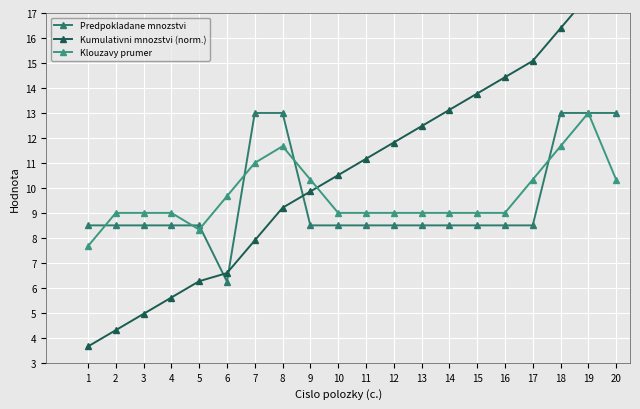

Reading right to left, what are all the values shown in this chart?

Predpokladane mnozstvi: 20=13.0	19=13.0	18=13.0	17=8.5	16=8.5	15=8.5	14=8.5	13=8.5	12=8.5	11=8.5	10=8.5	9=8.5	8=13.0	7=13.0	6=6.2	5=8.5	4=8.5	3=8.5	2=8.5	1=8.5
Kumulativni mnozstvi (norm.): 20=19.0	19=17.7	18=16.4	17=15.1	16=14.4	15=13.8	14=13.1	13=12.5	12=11.8	11=11.2	10=10.5	9=9.9	8=9.2	7=7.9	6=6.6	5=6.3	4=5.6	3=5.0	2=4.3	1=3.7
Klouzavy prumer: 20=10.3	19=13.0	18=11.7	17=10.3	16=9.0	15=9.0	14=9.0	13=9.0	12=9.0	11=9.0	10=9.0	9=10.3	8=11.7	7=11.0	6=9.7	5=8.3	4=9.0	3=9.0	2=9.0	1=7.7